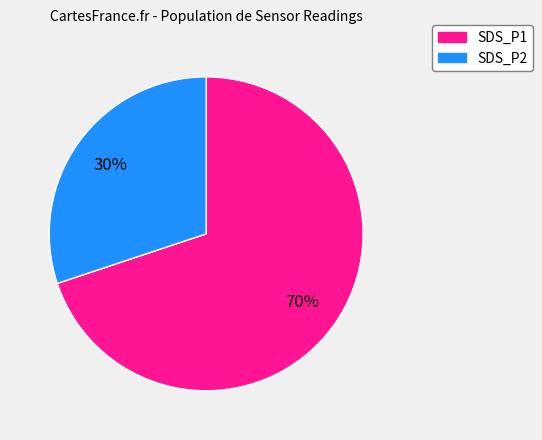

Which slice represents more than half of the pie?

SDS_P1